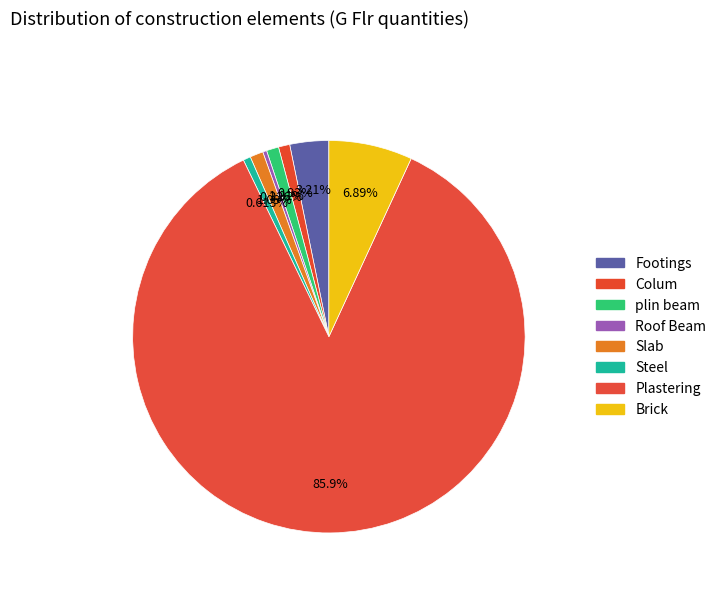

Which slice represents more than half of the pie?

Plastering